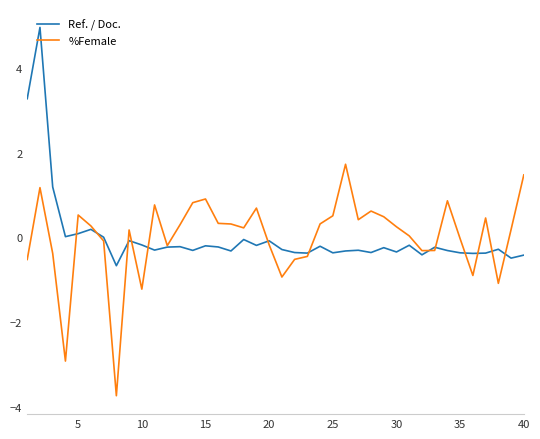

What is the difference between the maximum and minimum values in the %Female series?

5.5